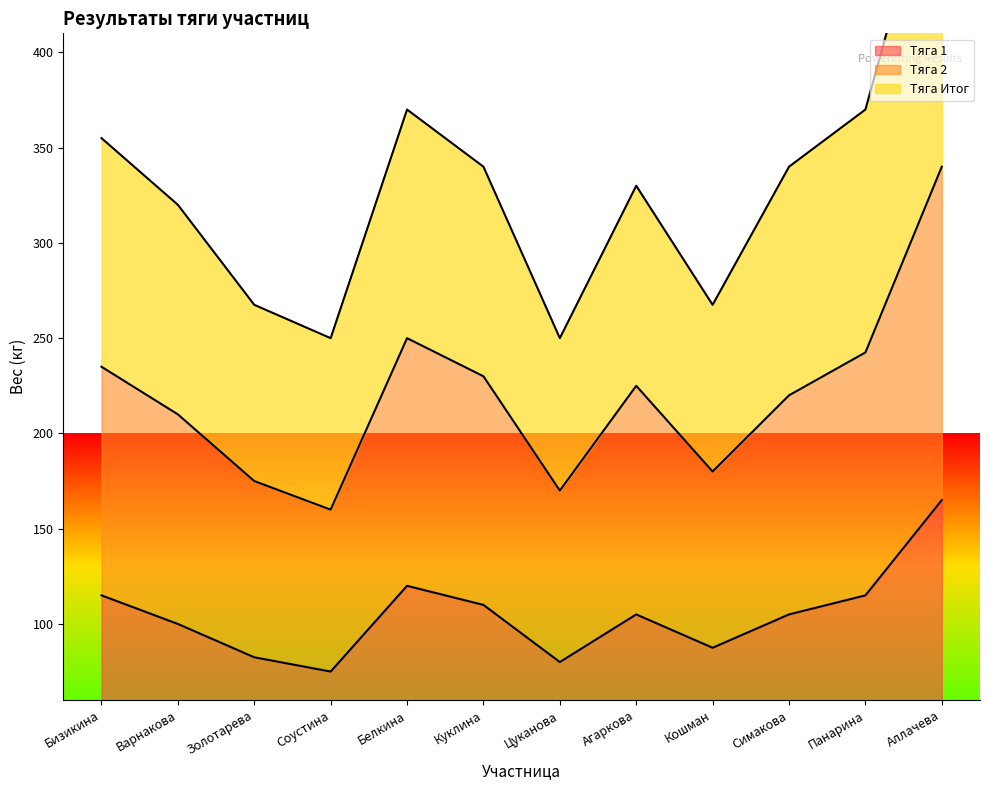

How many values in the Тяга 1 series are below 105?

5